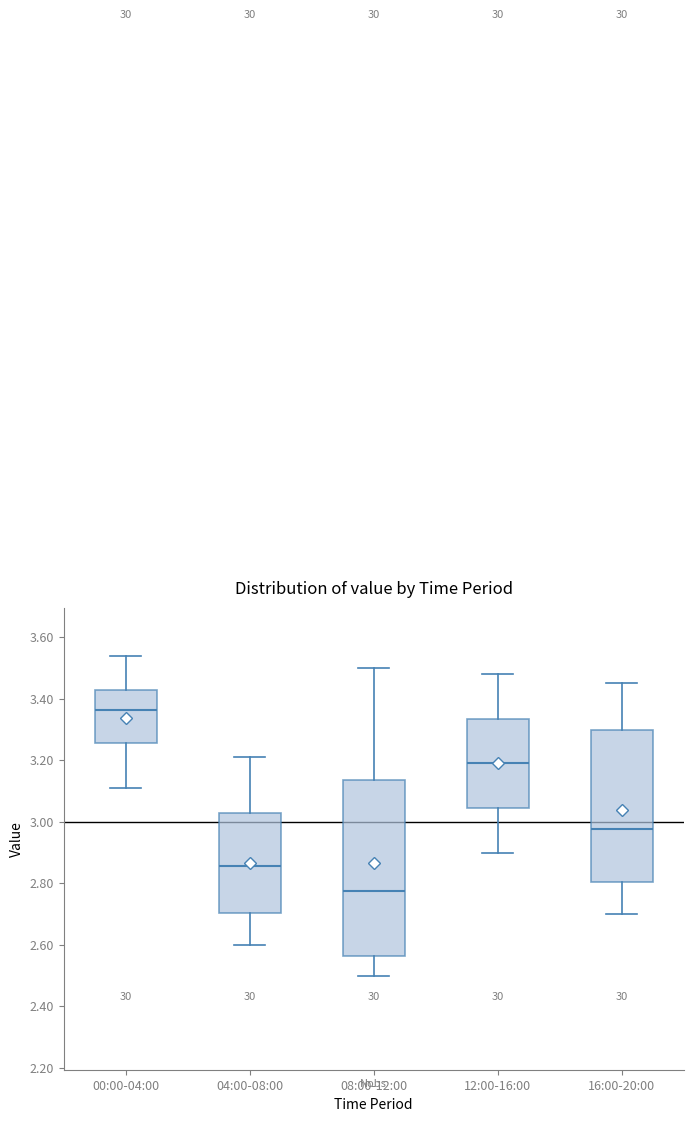

Comparing the boxes themselves (not the whiskers), which one is the tallest?

08:00-12:00